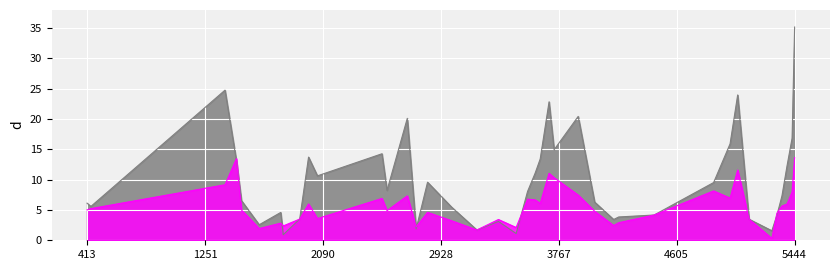

True or false: rade9_aggzone_norm and dnbrad cross at least once.

True